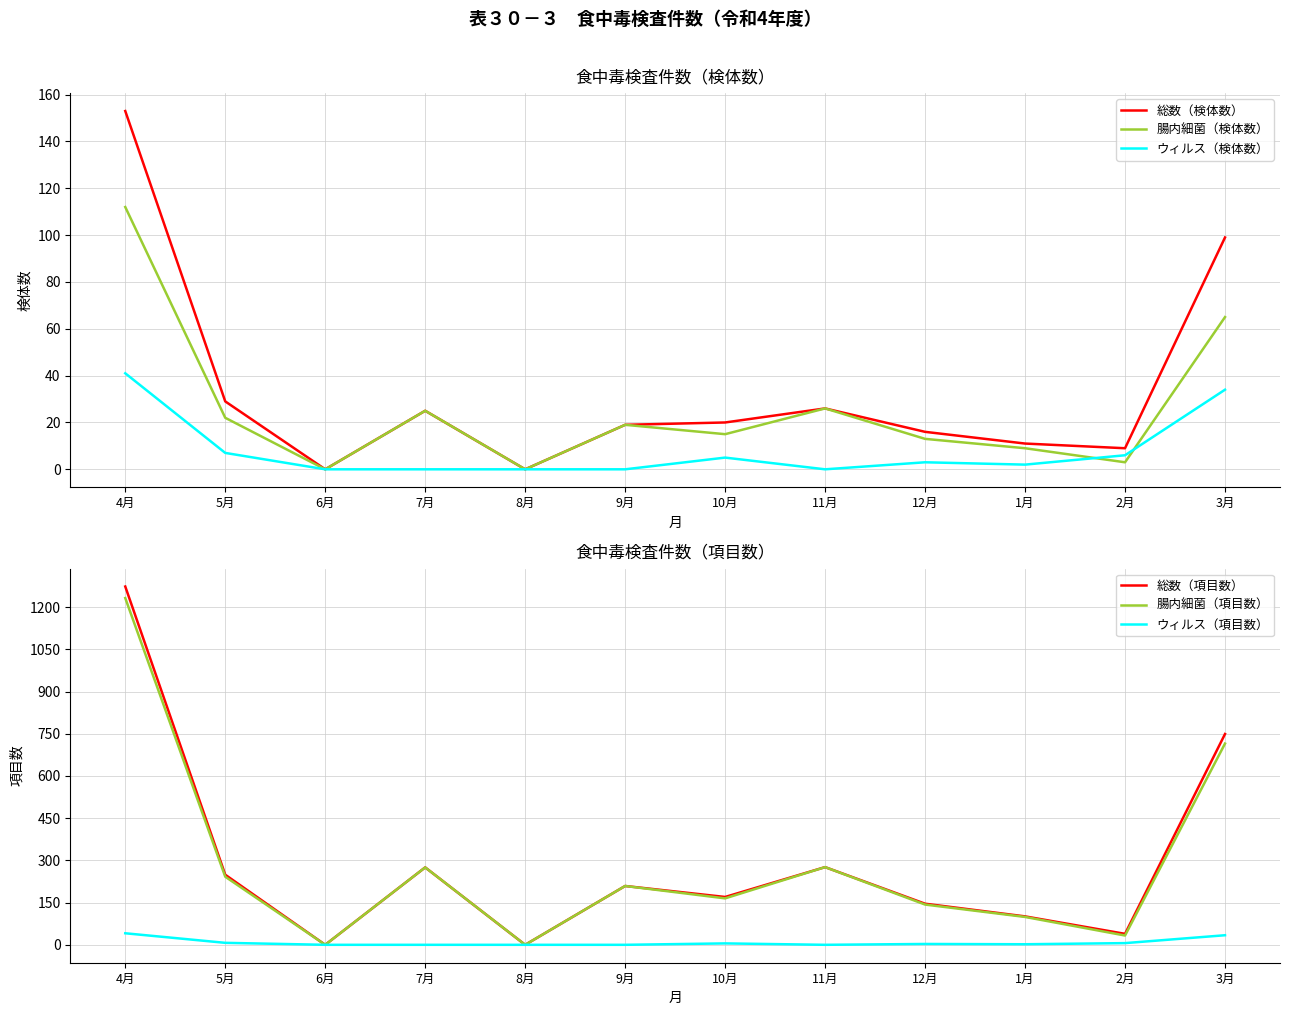

Rank the series by their maximum value, from highest to lowest.

総数（項目数）, 腸内細菌（項目数）, 総数（検体数）, 腸内細菌（検体数）, ウィルス（検体数）, ウィルス（項目数）